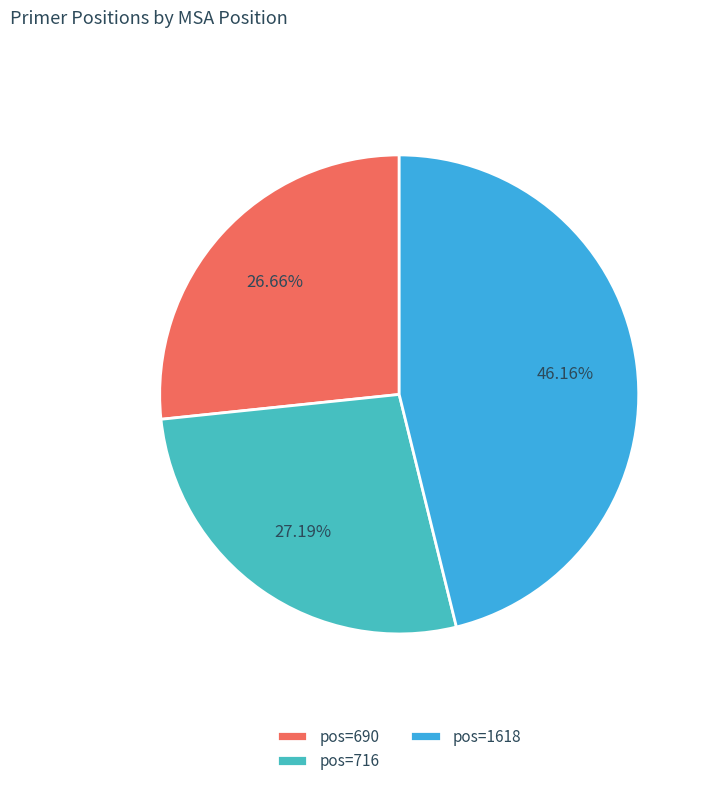

Rank the categories by value from highest to lowest.

pos=1618, pos=716, pos=690